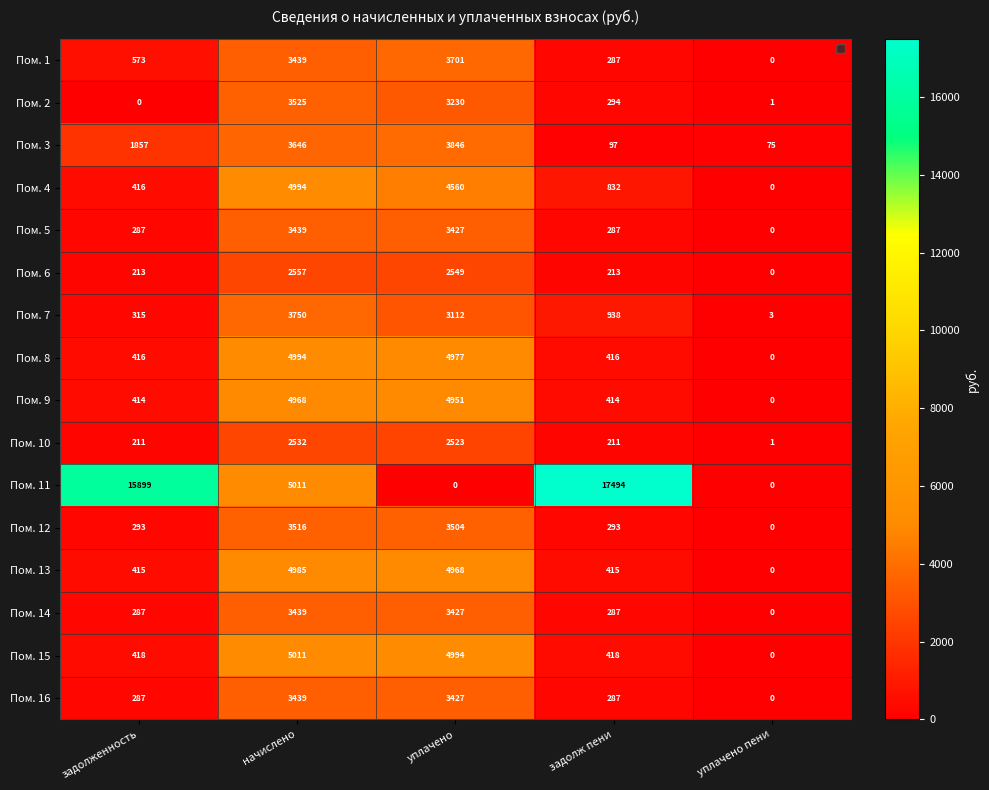

At which label does Пом. 1 reach its peak?

уплачено